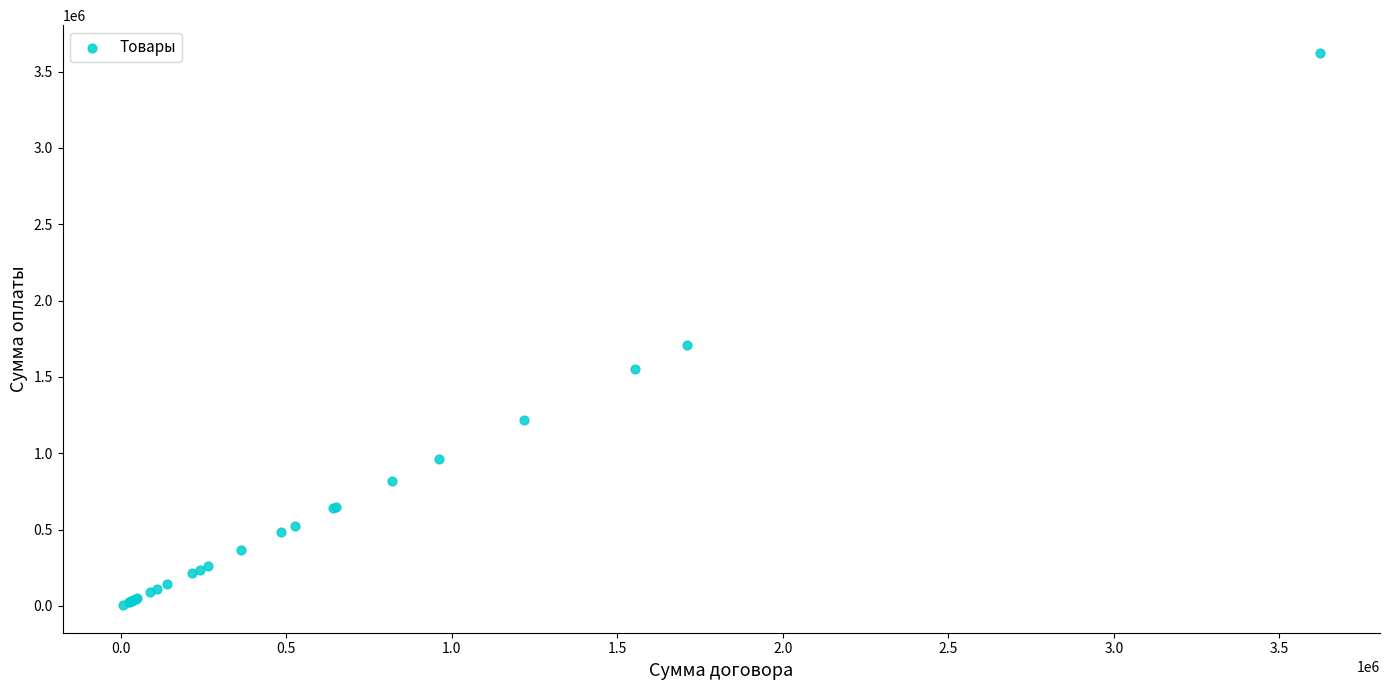

What Y value in the scatter plot is closest to 1814030?

1711676.0